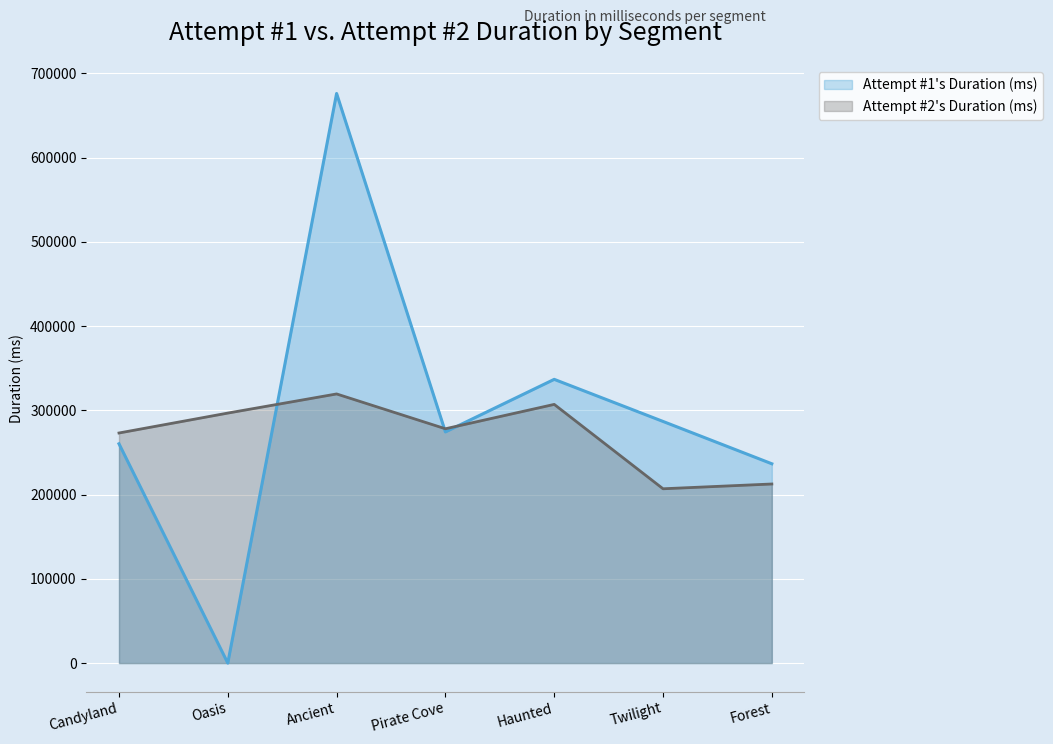

The Attempt #1's Duration (ms) series shows 274337 at Pirate Cove. True or false?

True